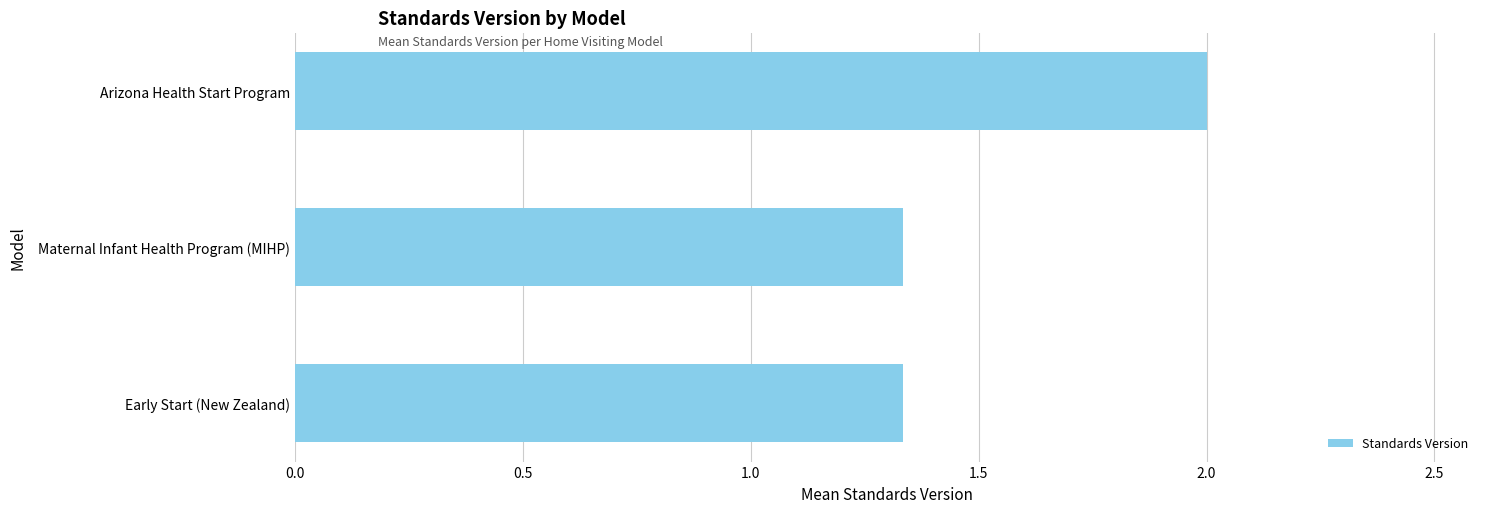

The value at Arizona Health Start Program is 2.0. True or false?

True